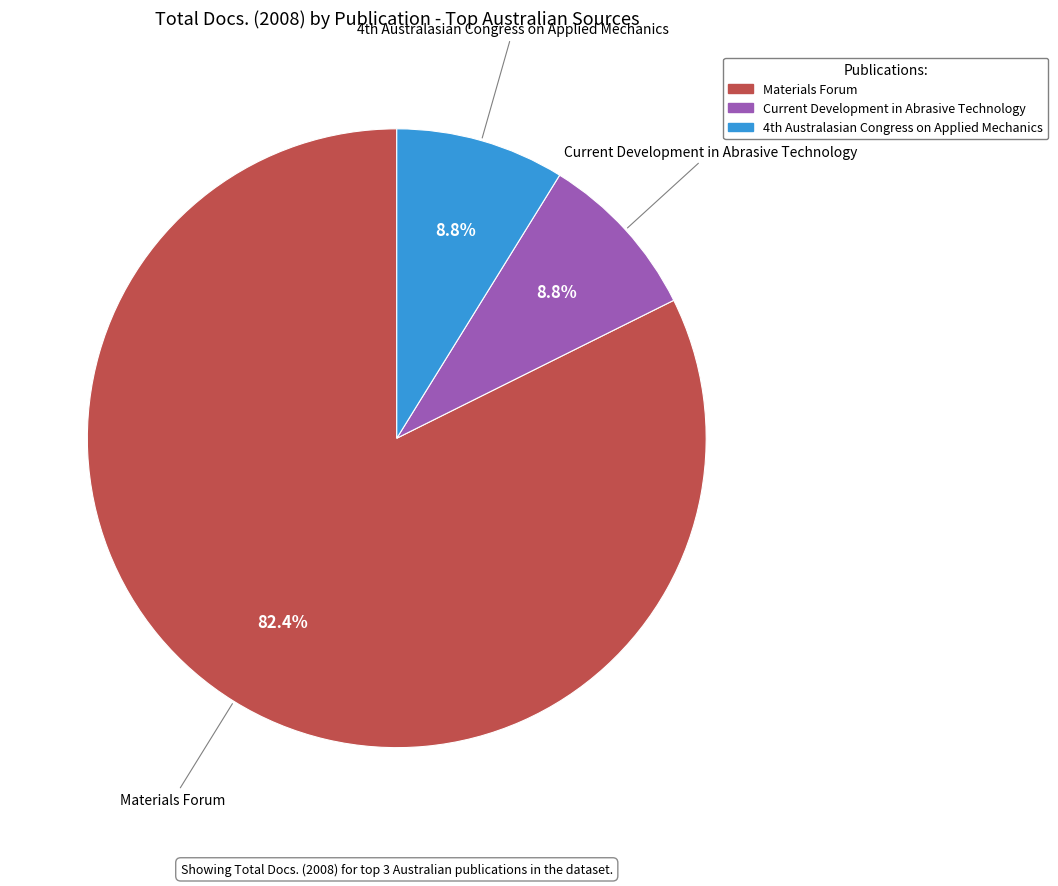

To the nearest percent, what percentage of the pie is Current Development in Abrasive Technology?

9%